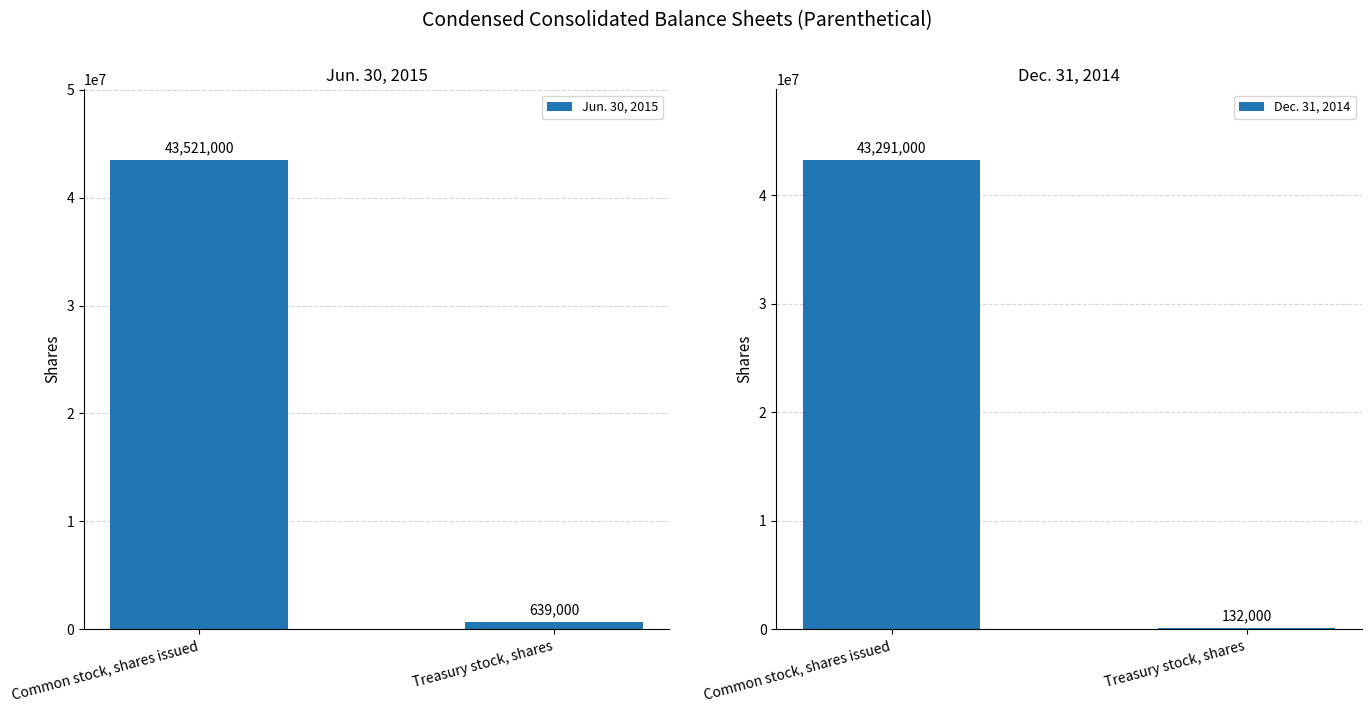

List the series in order of their peak value, highest first.

Jun. 30, 2015, Dec. 31, 2014